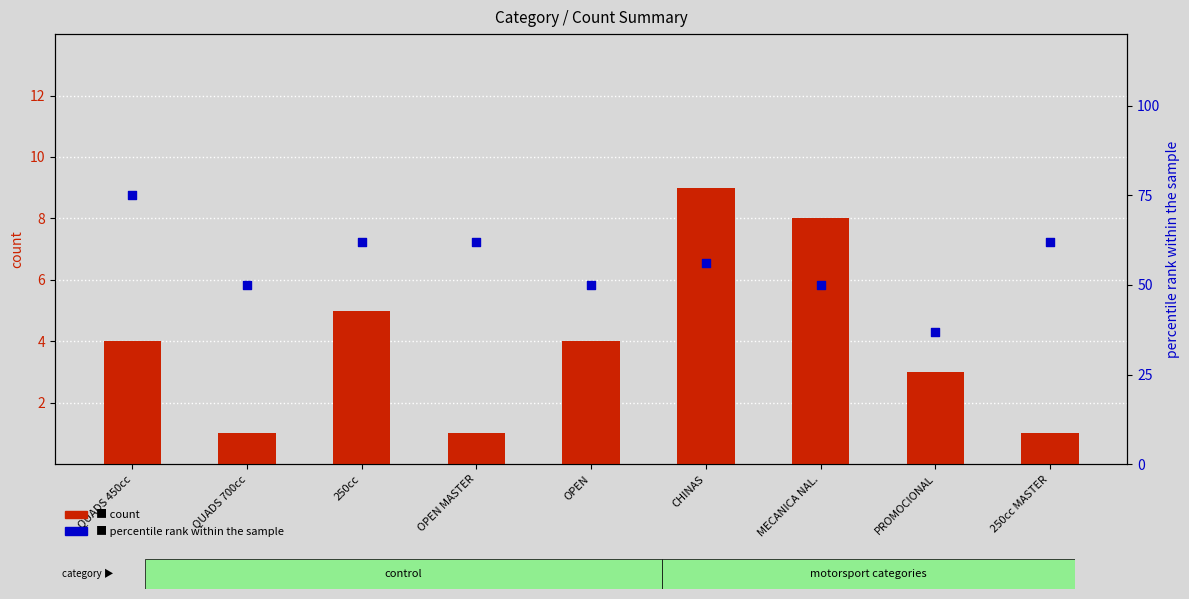

Which series has the largest total across all categories?

percentile rank within the sample